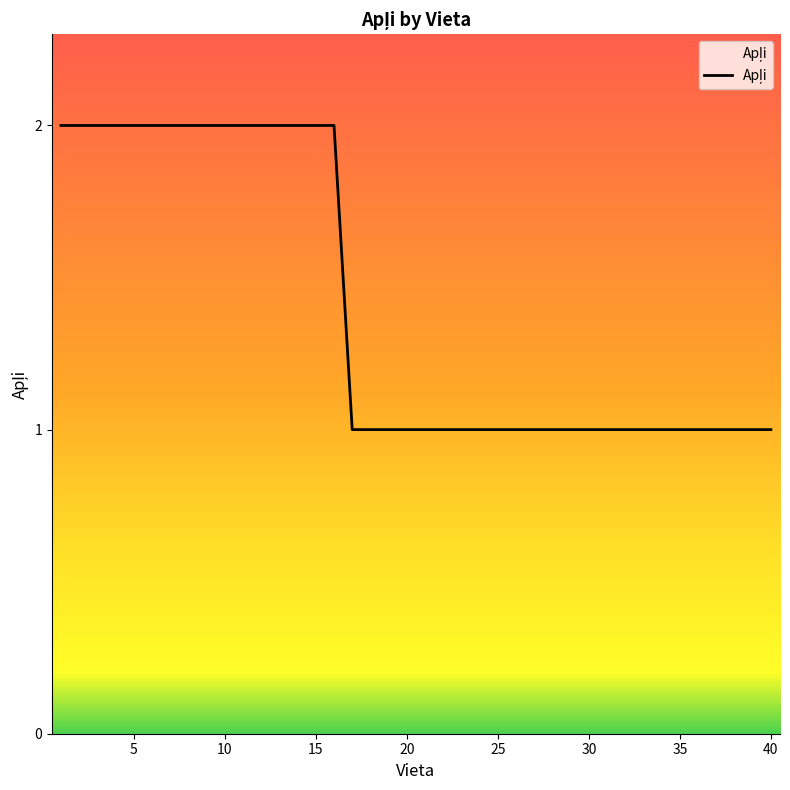

Does the chart display data point markers on the line(s)?

No